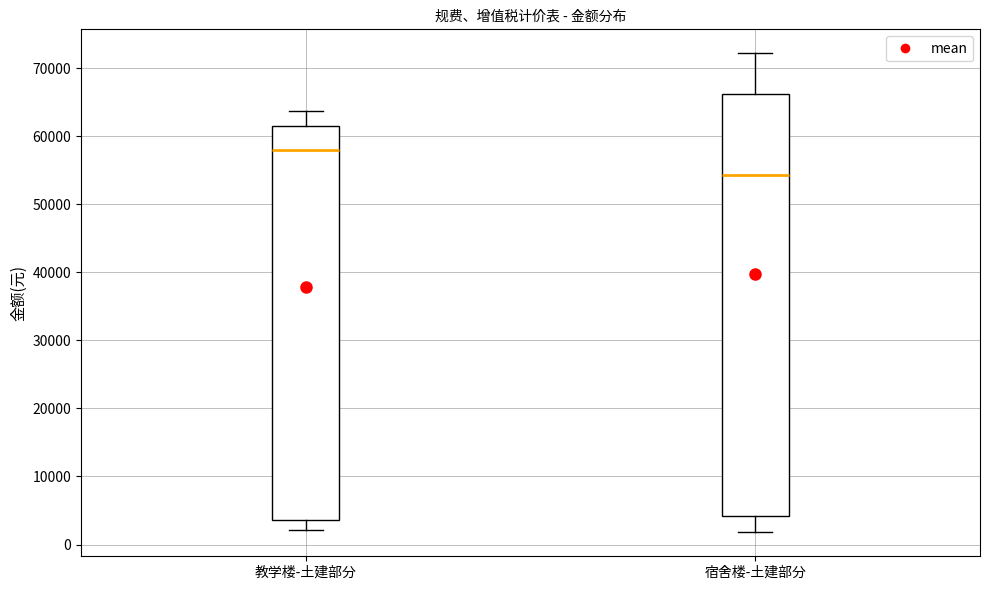

Which box has the lowest median line?

宿舍楼-土建部分